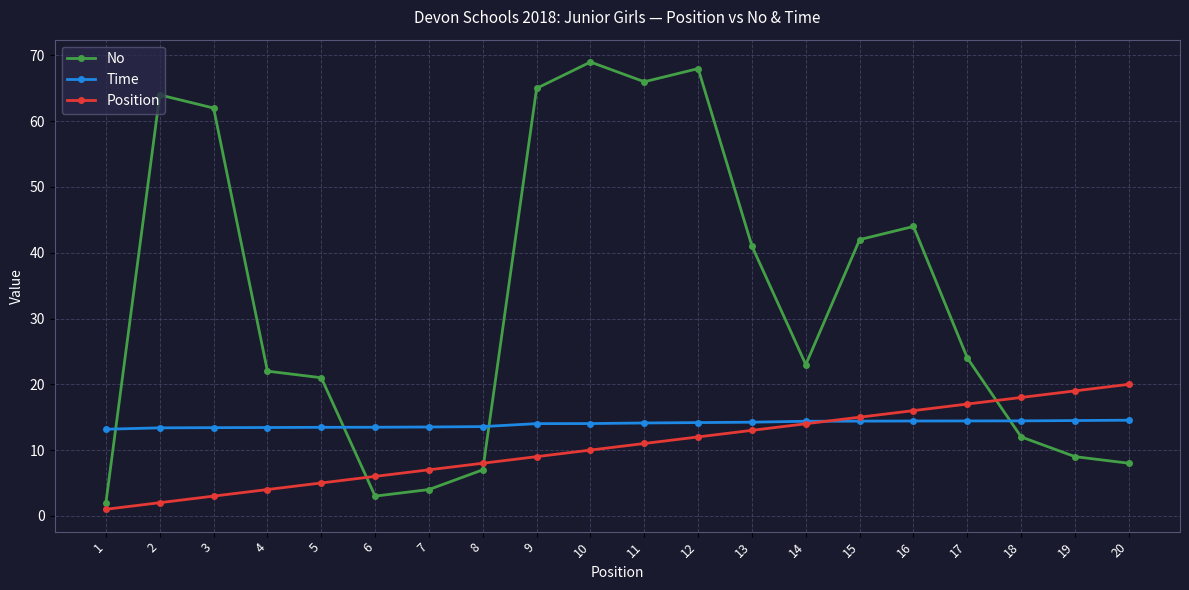

What is the total value across all series at 9?

88.0